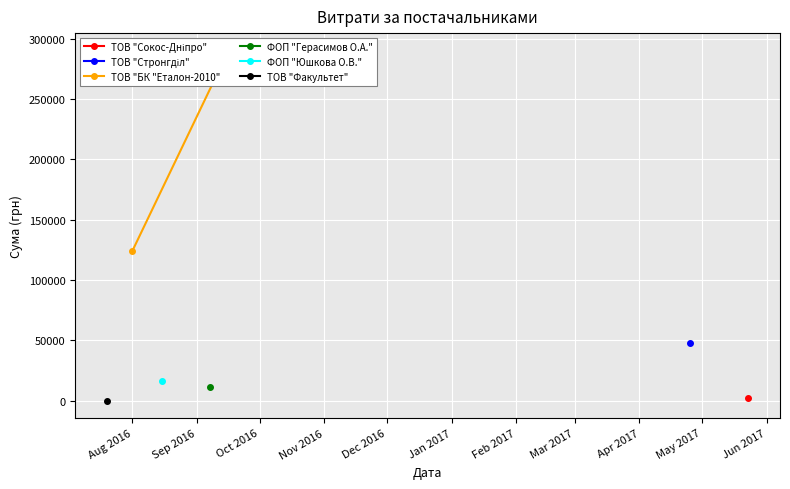

What is the change in value from Aug 2016 to Sep 2016?

+165772.2